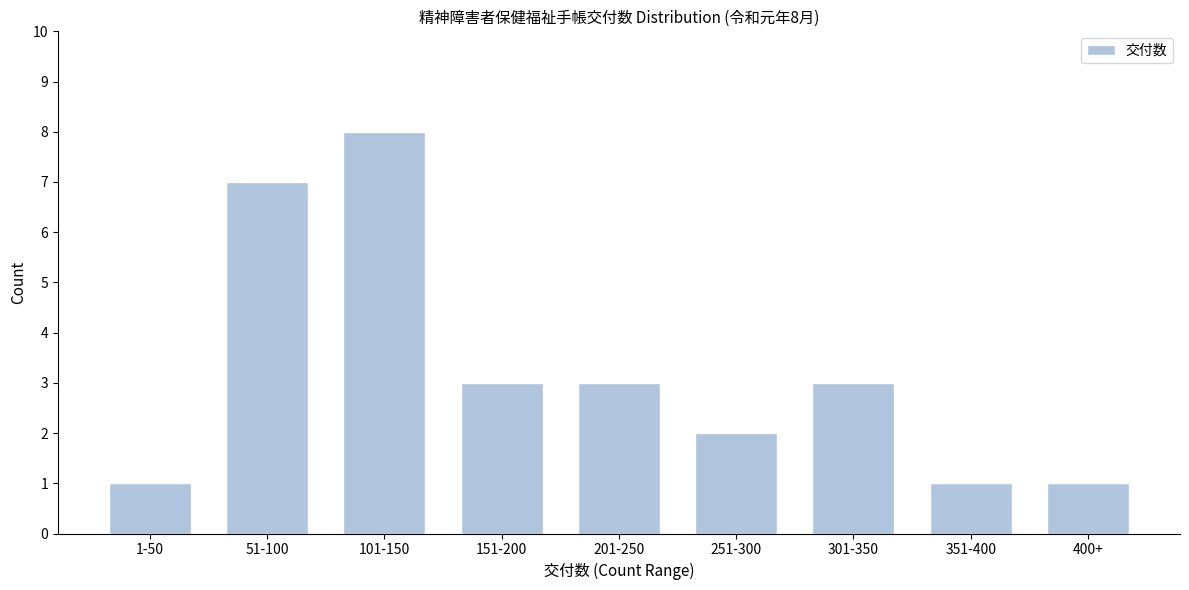

Reading left to right, what are all the values shown in this chart?

1	7	8	3	3	2	3	1	1